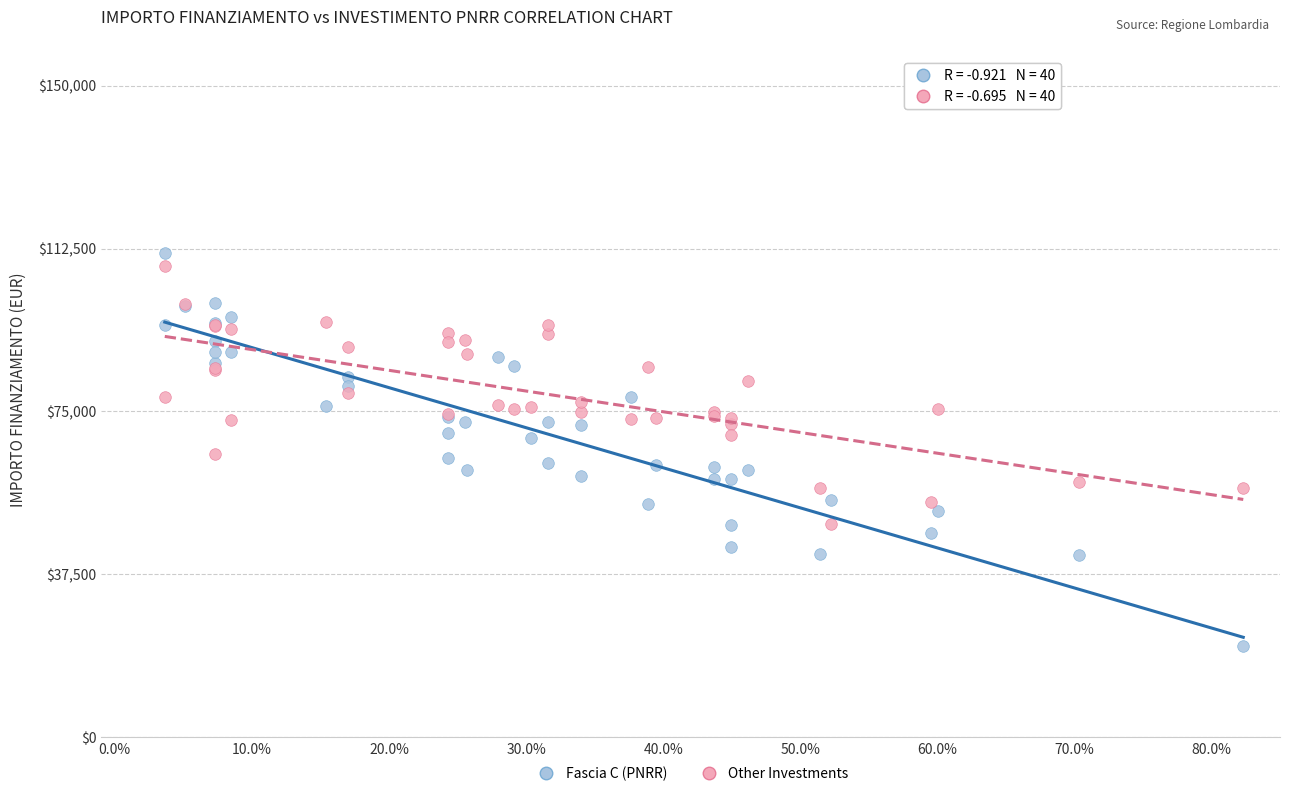

What are all the series names shown in the legend?

Fascia C (PNRR), Other Investments